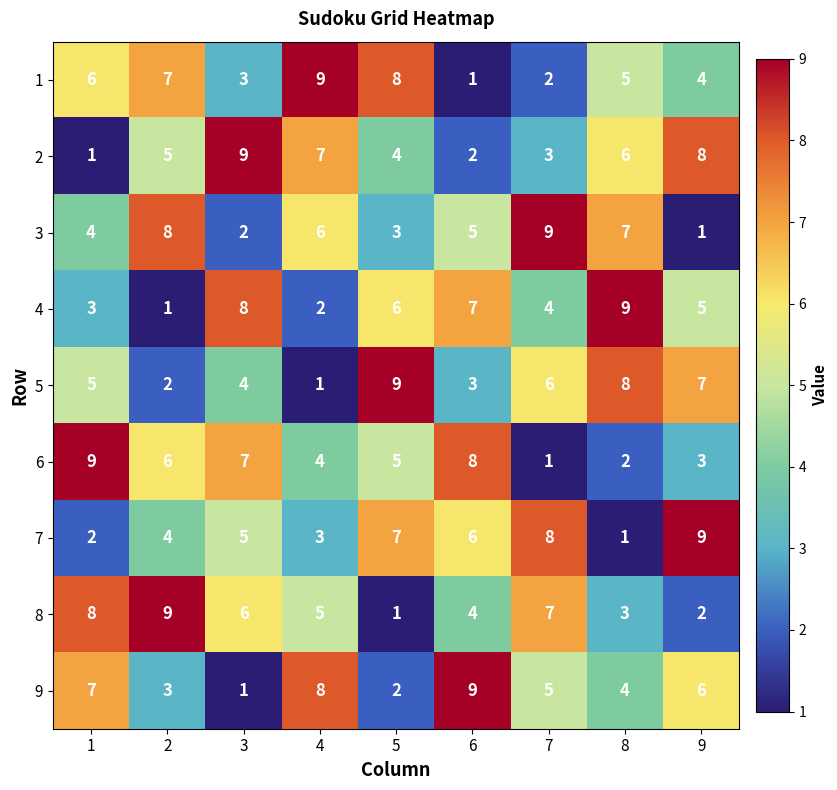

Rank the series at 3 from lowest to highest value.

9, 3, 1, 5, 7, 8, 6, 4, 2